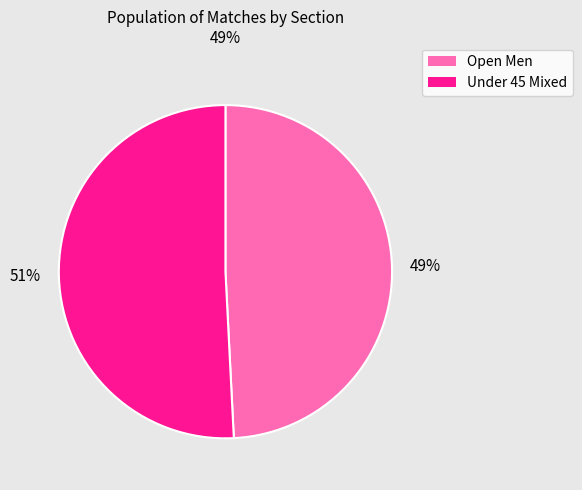

Count the number of slices in the pie.

2